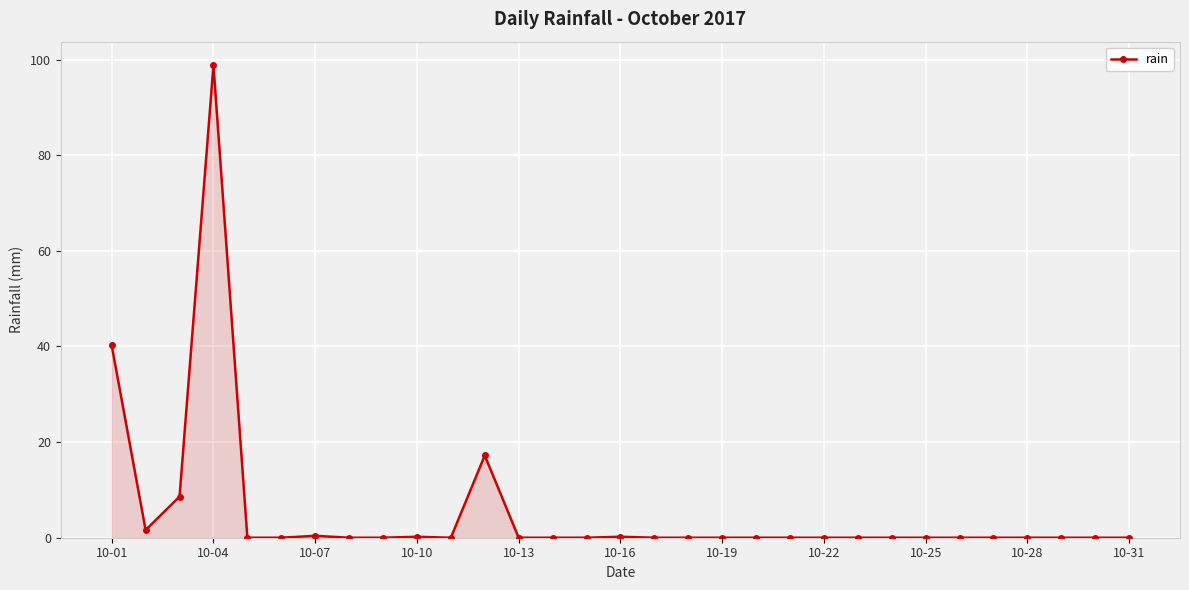

How many distinct data groups are displayed?

1